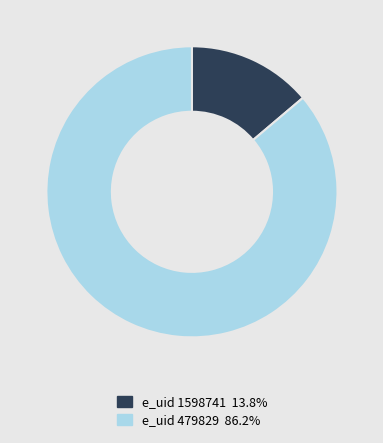

Does e_uid 479829 86.2% account for over 50% of the chart?

Yes